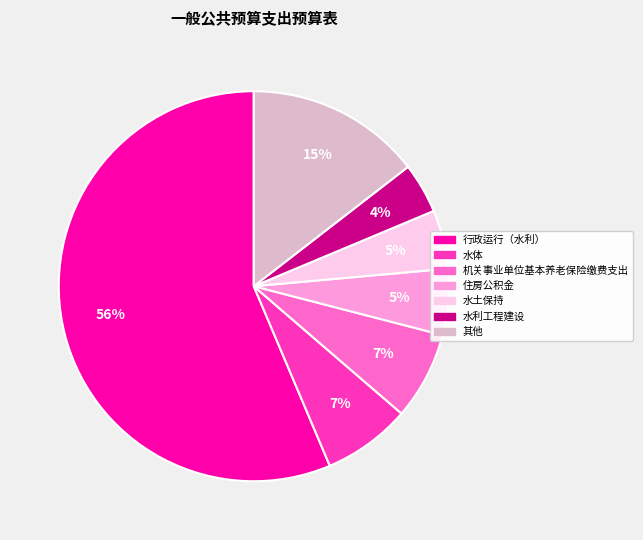

To the nearest percent, what is the average slice percentage?

14%